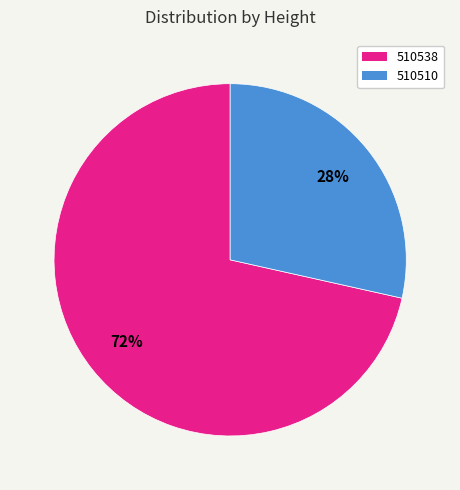

Which slice is the smallest?

510510